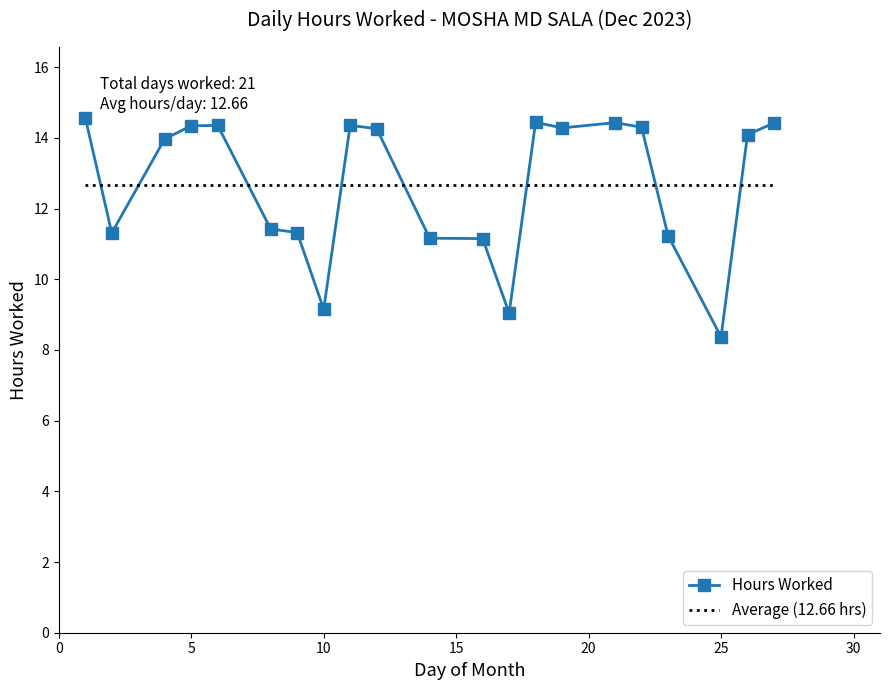

How many data points are less than 14?

10